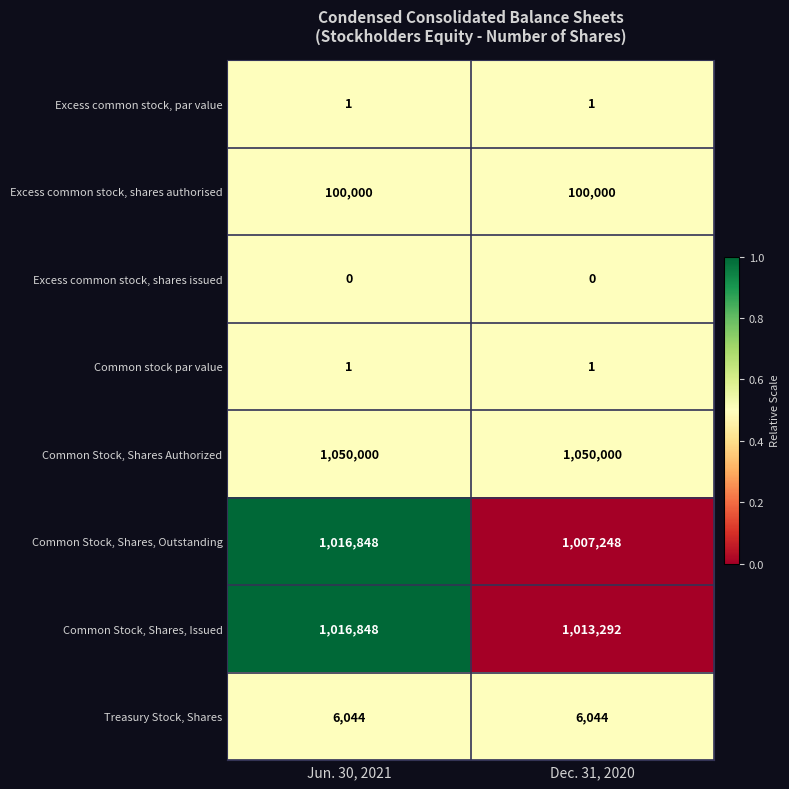

What is the greatest value displayed?

1050000